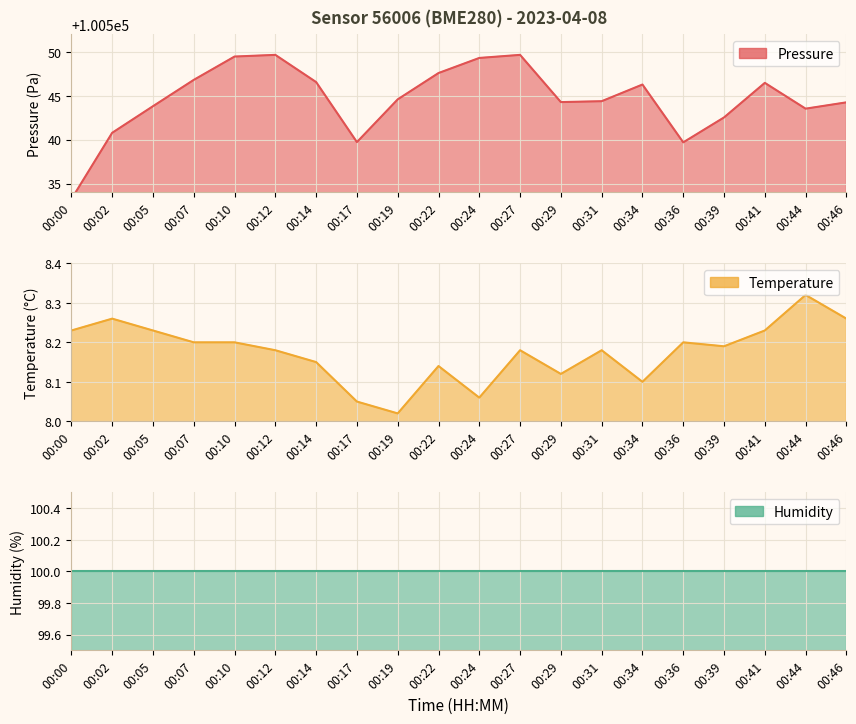

At which label is temperature closest to 8?

00:19